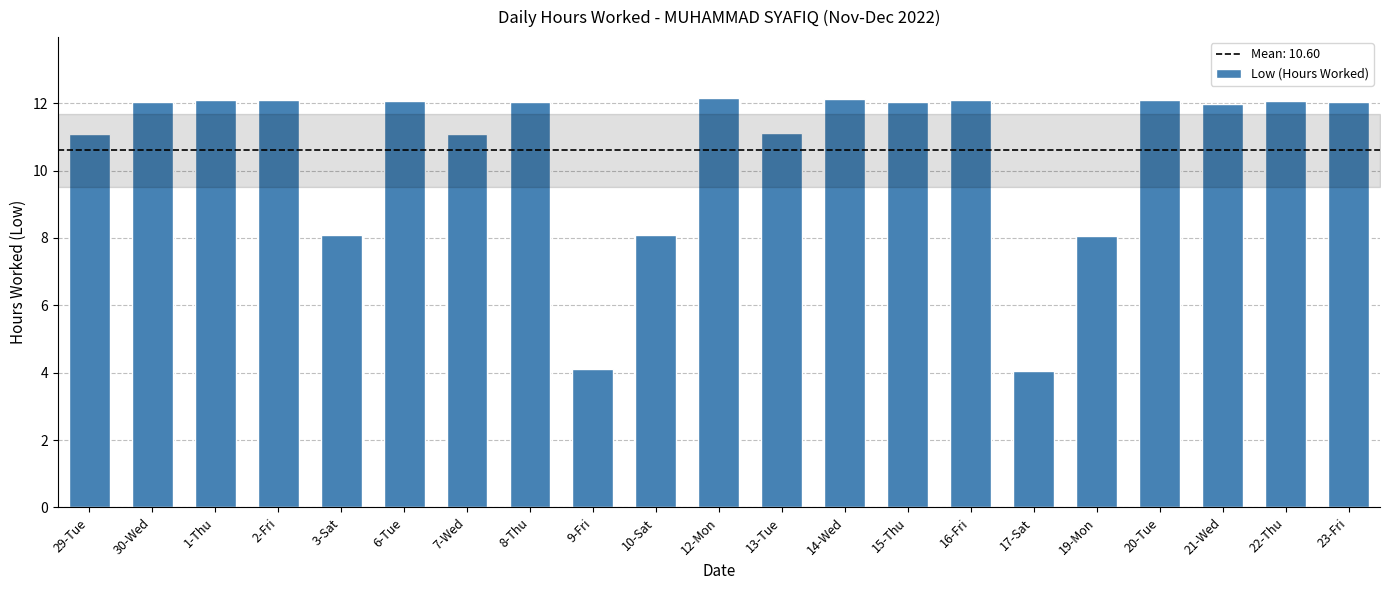

What position from the left is 2-Fri?

4